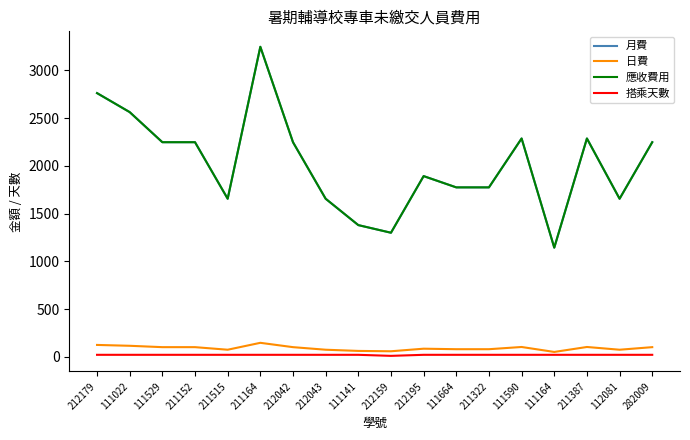

Does the chart have visible grid lines?

No